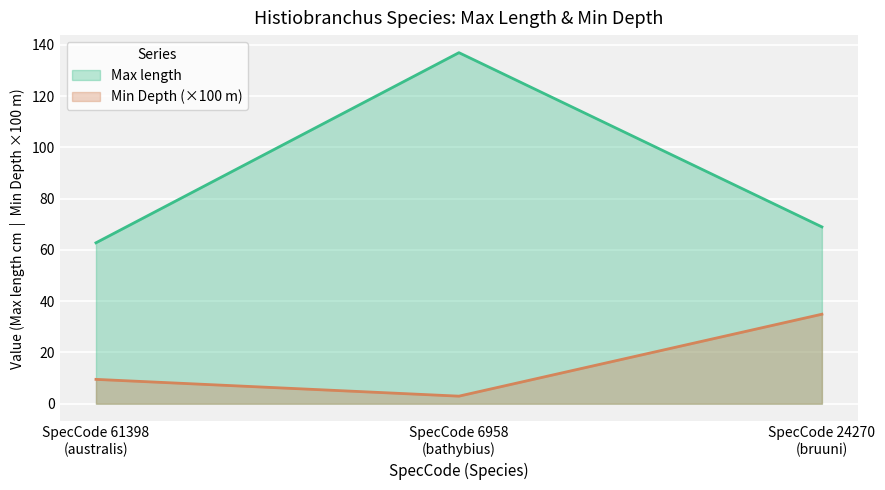

Where is Max length nearest to the value 99?

SpecCode 24270
(bruuni)